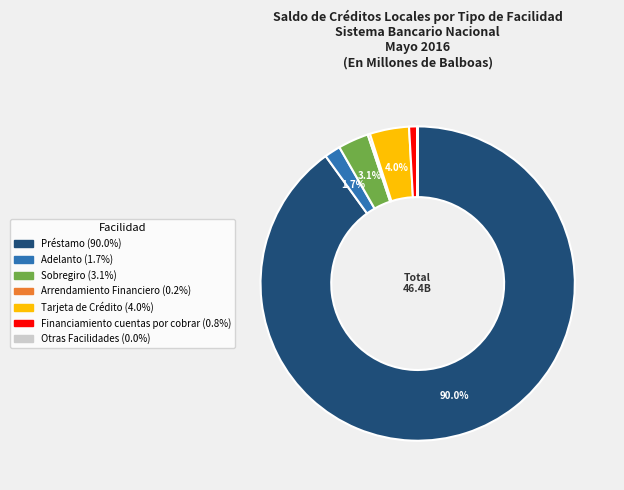

Which category has the biggest portion of the pie?

Préstamo